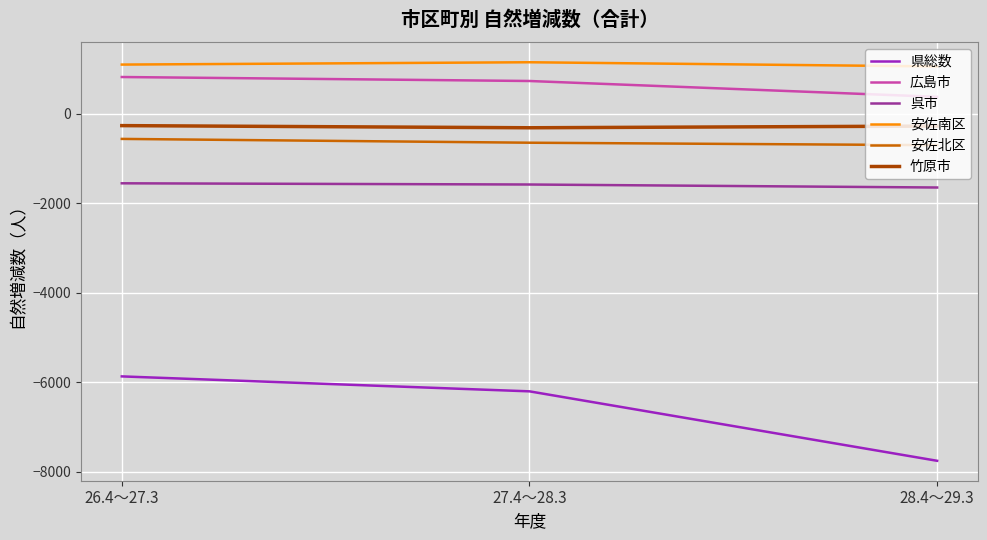

How many lines are shown in the chart?

6